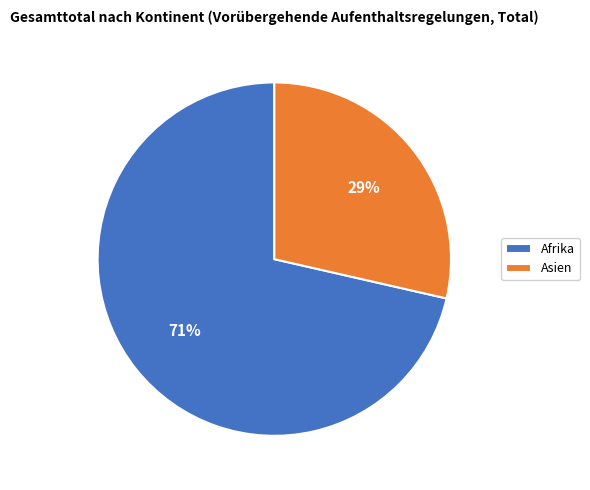

To the nearest percent, what is the average slice percentage?

50%